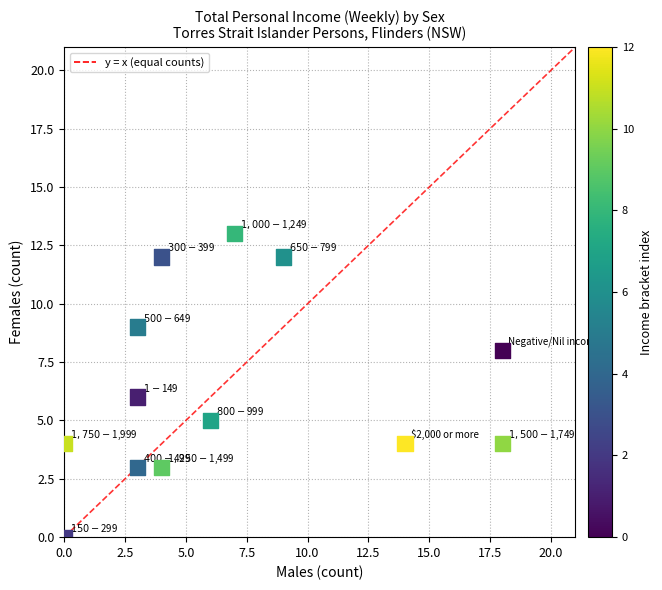

What is the range of X values (max minus min)?

18